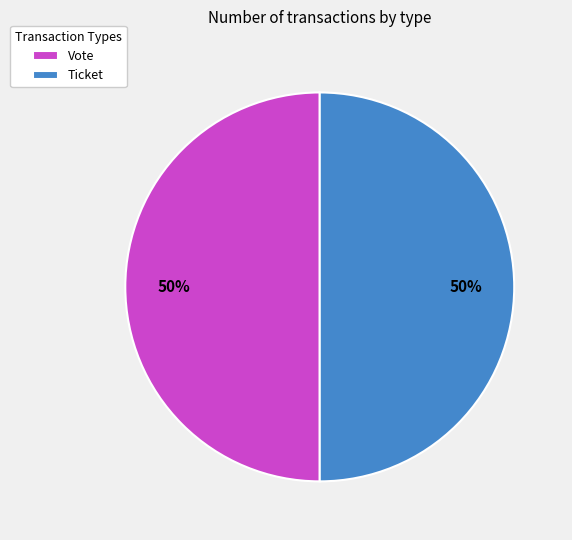

What is the ratio of the value at Vote to the value at Ticket?

1.0